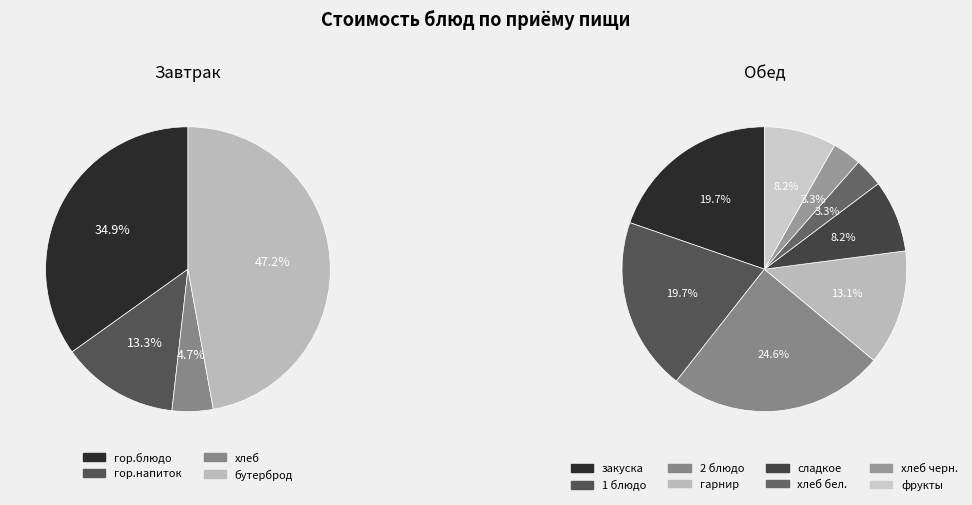

Does any single category account for the majority?

No